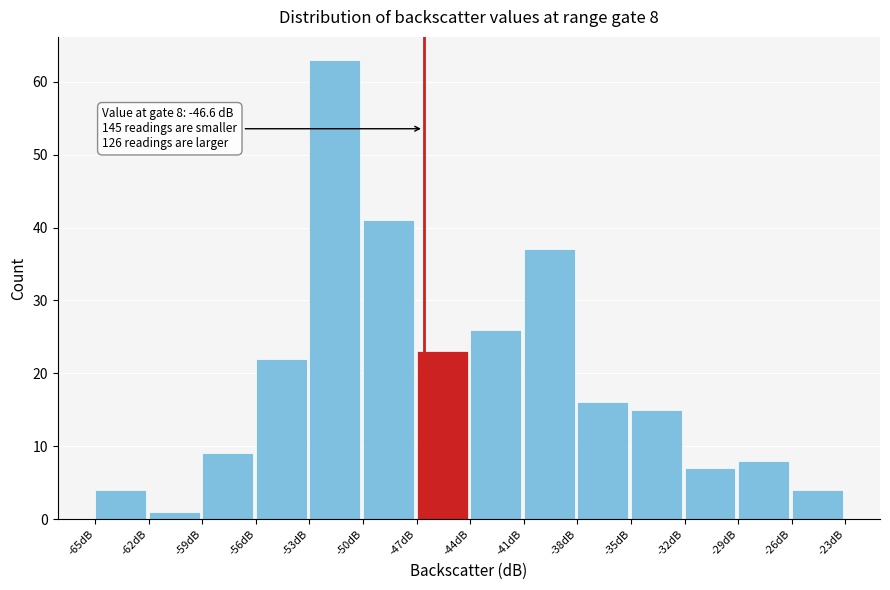

Which range on the x-axis has the tallest bar?

-53 to -50